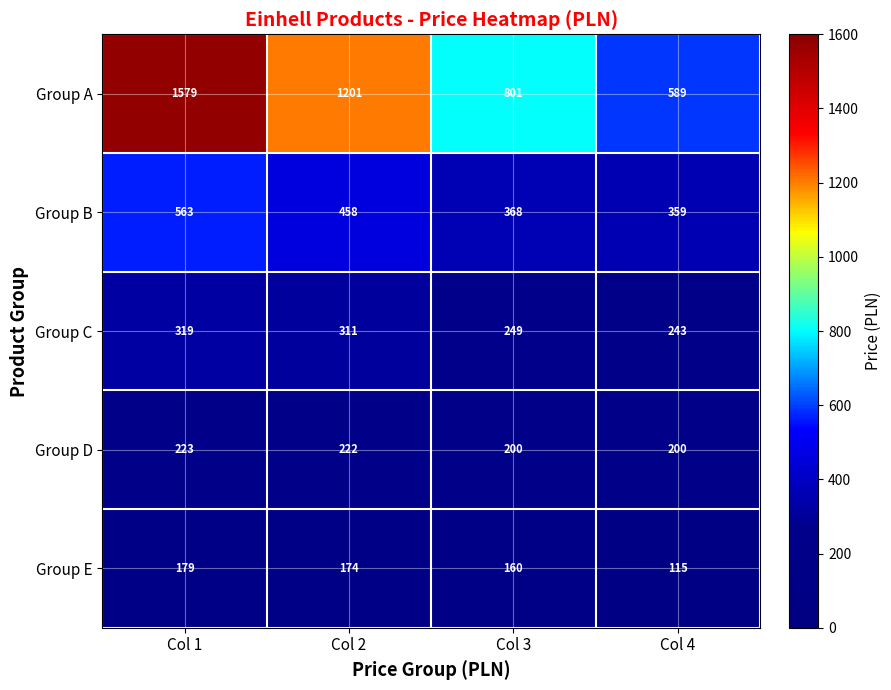

What is the average value of the Group B series?

437